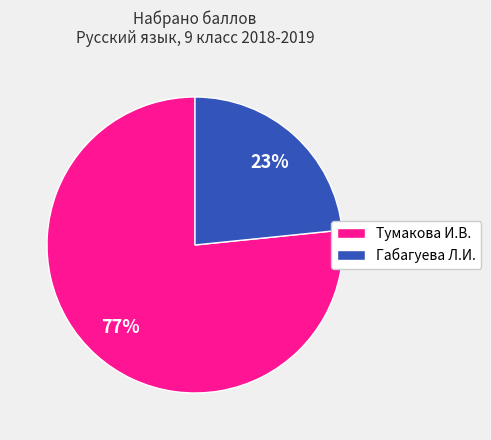

The Габагуева Л.И. slice represents 23% of the pie. True or false?

True